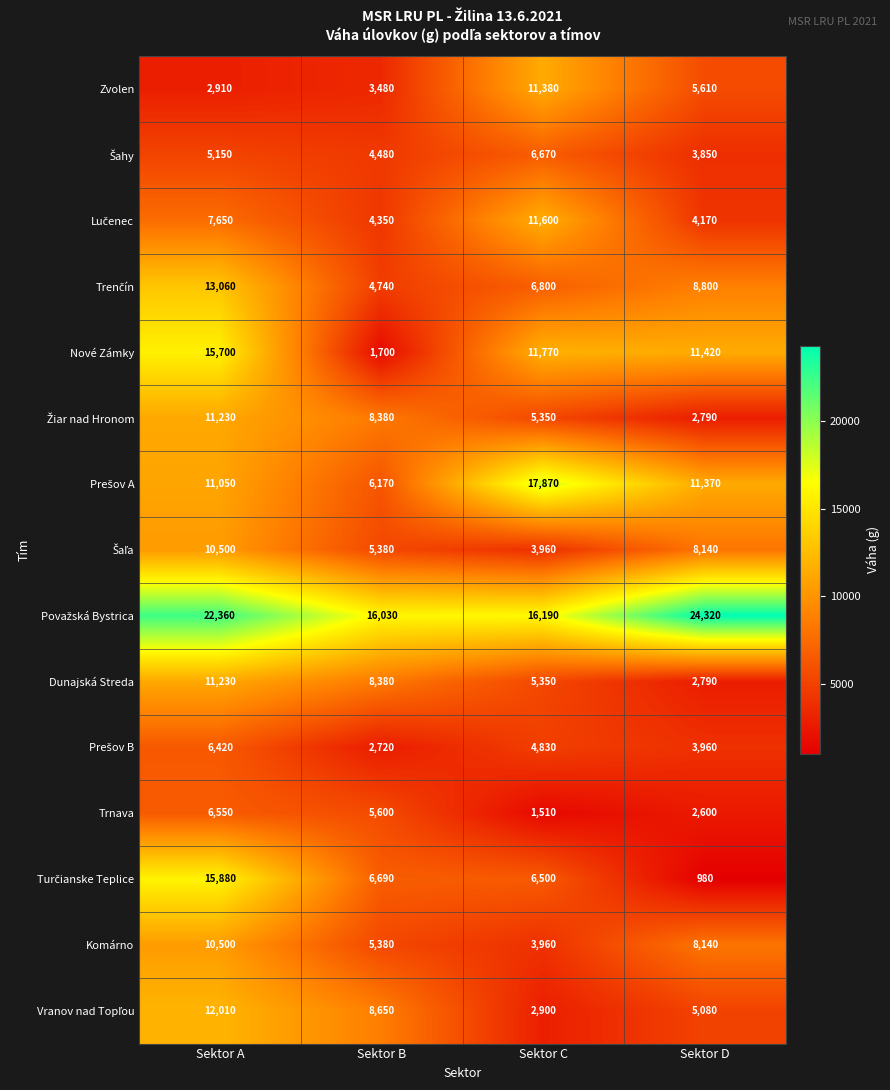

What is the spread (max minus min) of values at Sektor B?

14330